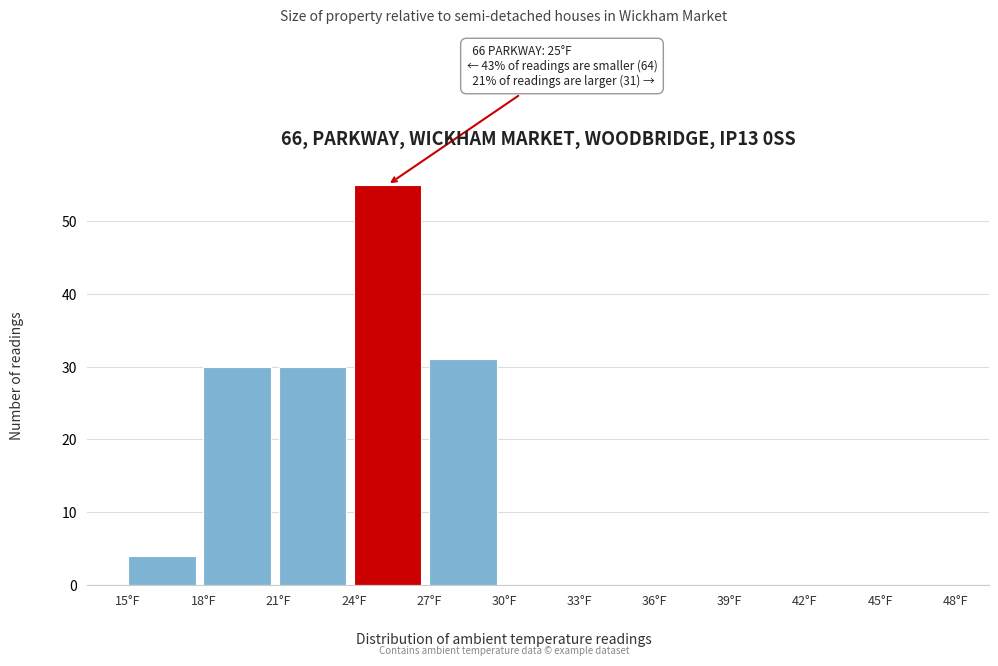

Which range on the x-axis has the tallest bar?

24 to 27